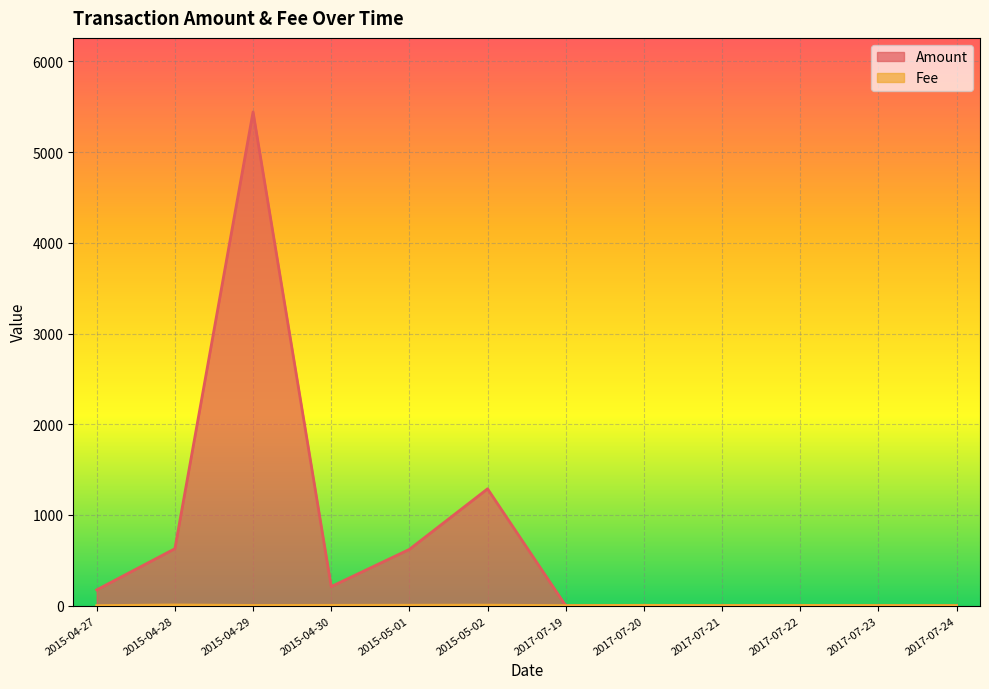

How many lines are shown in the chart?

2